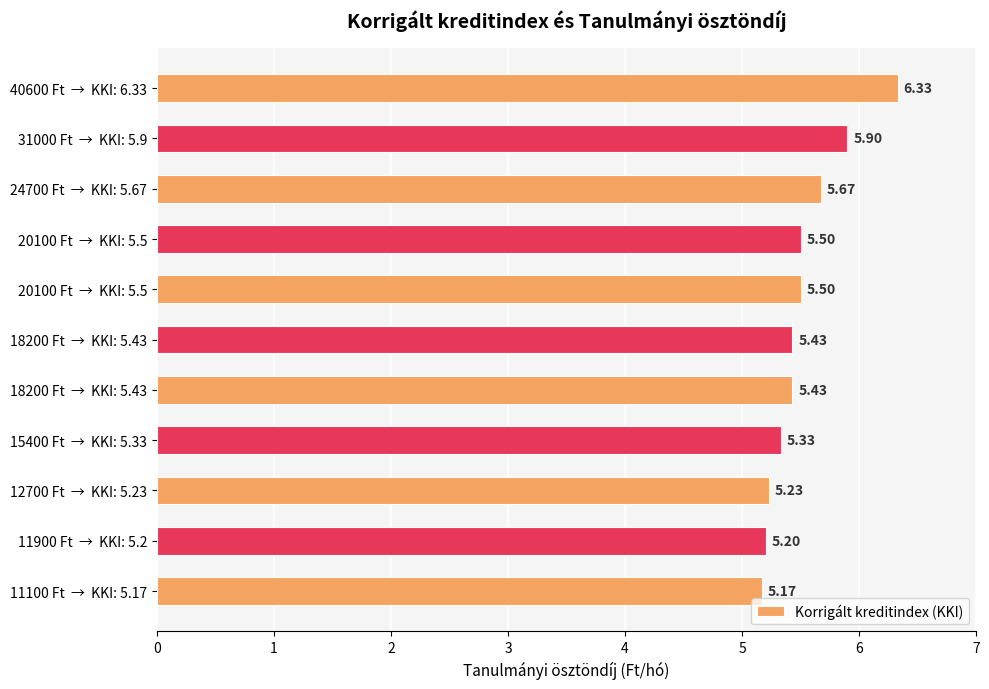

How many bars are there in total?

11